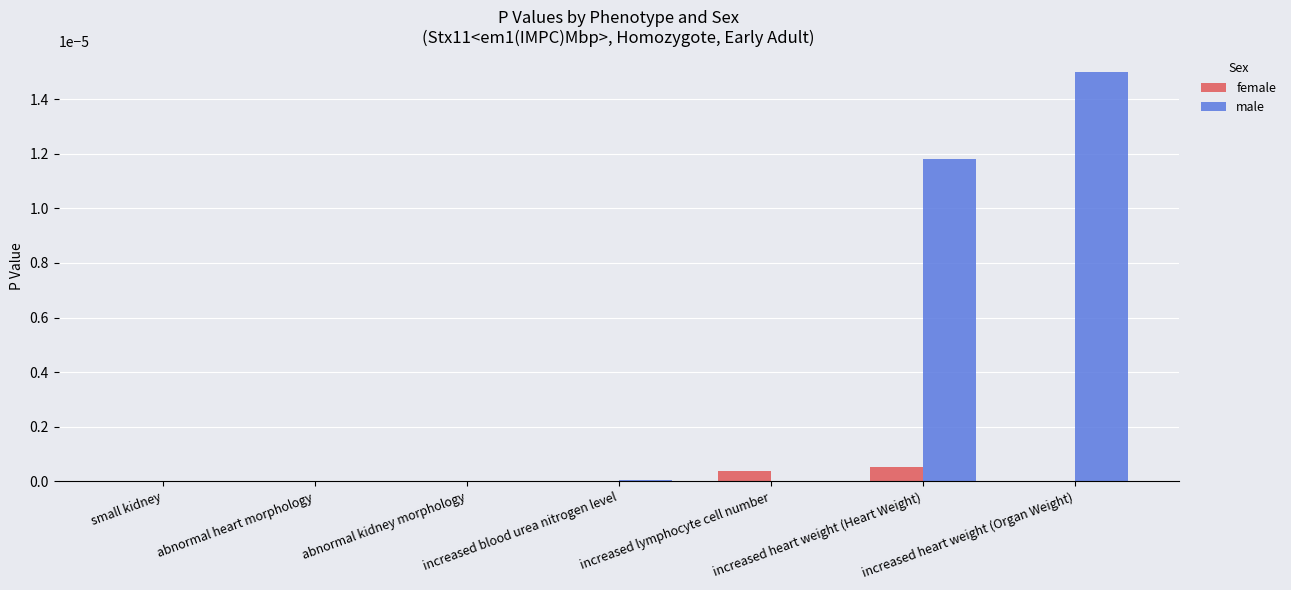

True or false: male has a value of 0.0 at increased lymphocyte cell number.

True